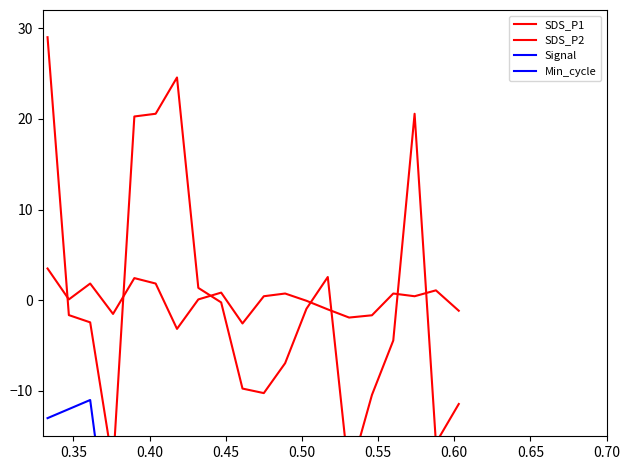

True or false: SDS_P1 has a value of -15.8 at 10.

False